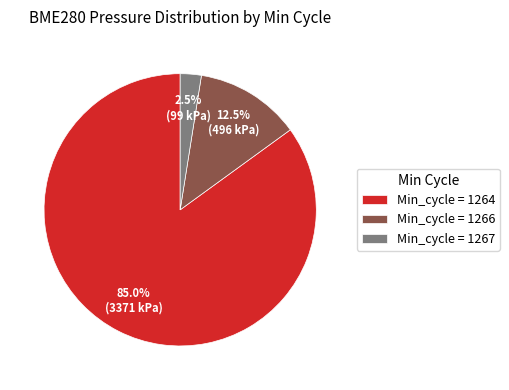

Combined, do Min_cycle = 1267 and Min_cycle = 1266 account for over 50%?

No